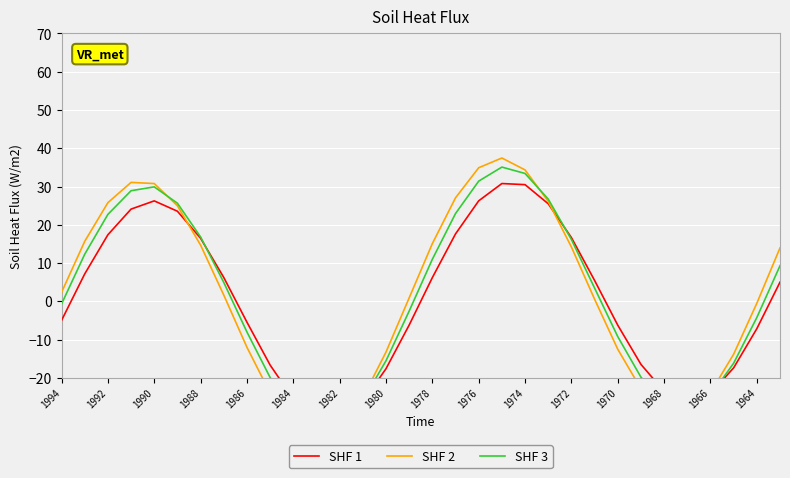

Reading right to left, what are all the values shown in this chart?

SHF 1: 5.0	-7.2	-17.4	-24.1	-26.3	-23.5	-16.5	-6.2	5.5	16.7	25.5	30.5	30.8	26.3	17.6	6.2	-6.2	-17.6	-26.3	-30.8	-30.5	-25.5	-16.7	-5.5	6.2	16.5	23.5	26.3	24.1	17.4	7.2	-5.0
SHF 2: 14.0	-0.5	-13.8	-23.9	-29.1	-28.7	-22.9	-12.5	0.6	14.2	26.1	34.3	37.5	34.9	27.1	15.1	0.9	-13.3	-25.2	-33.0	-35.5	-32.3	-24.0	-12.0	1.6	14.7	25.0	30.8	31.1	25.8	15.7	2.3
SHF 3: 9.3	-4.2	-16.2	-24.6	-28.3	-26.5	-19.8	-9.2	3.5	16.2	26.7	33.4	35.1	31.4	22.9	11.0	-2.5	-15.5	-25.9	-32.1	-33.1	-28.8	-19.9	-8.0	4.9	16.8	25.6	29.9	28.9	22.7	12.3	-0.7